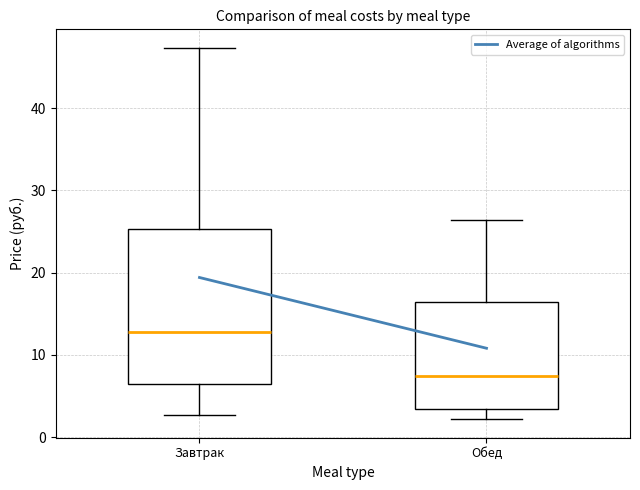

Reading left to right, read every box against the y-axis: the position of its median line, the range the box covers, and the ends of its whiskers. The values are not printed on the chart, so give them approximately, as read against the axis.

Завтрак: median 13, box 6 to 25, whiskers 3 to 47
Обед: median 7, box 3 to 16, whiskers 2 to 26